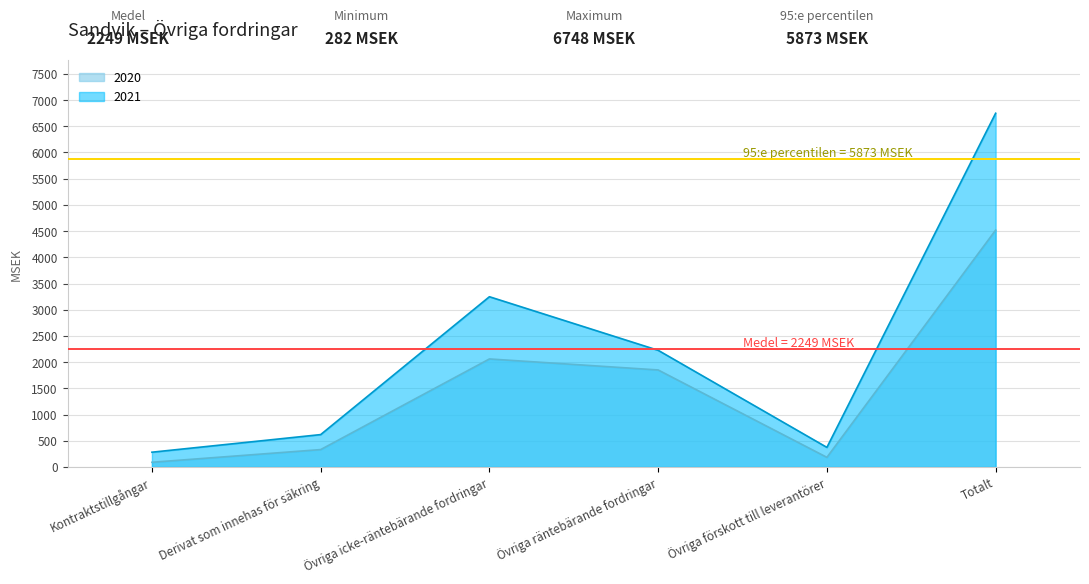

What is the minimum value shown in the chart?

90